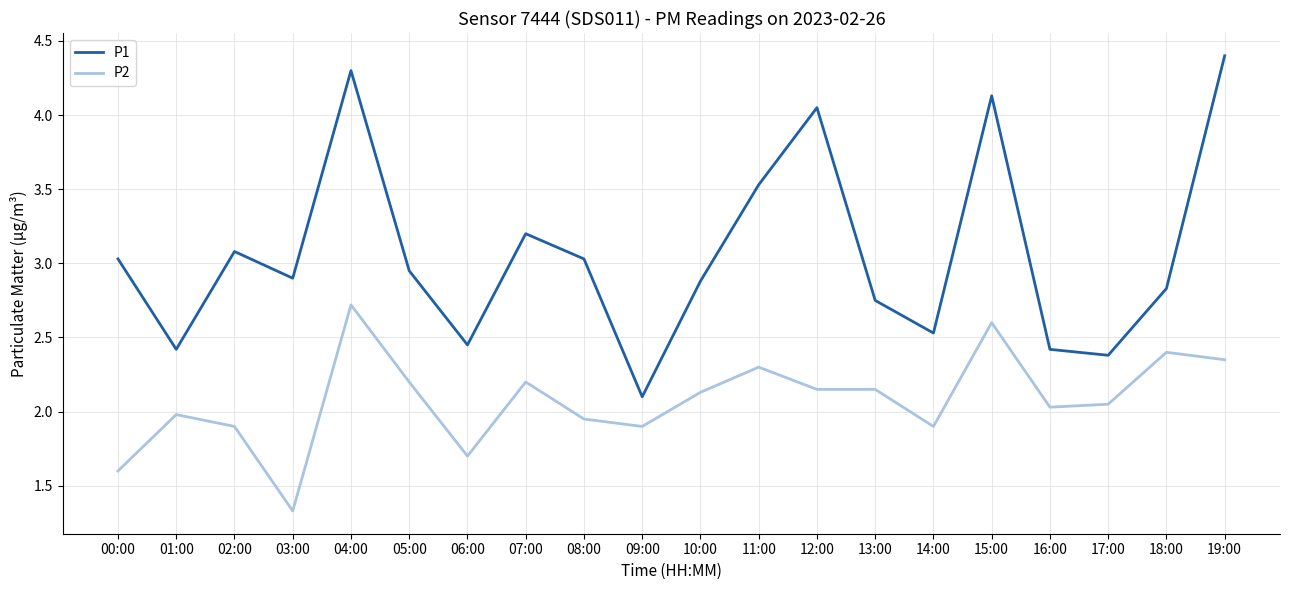

Is it true that P1 equals 0.8 at 02:00?

False